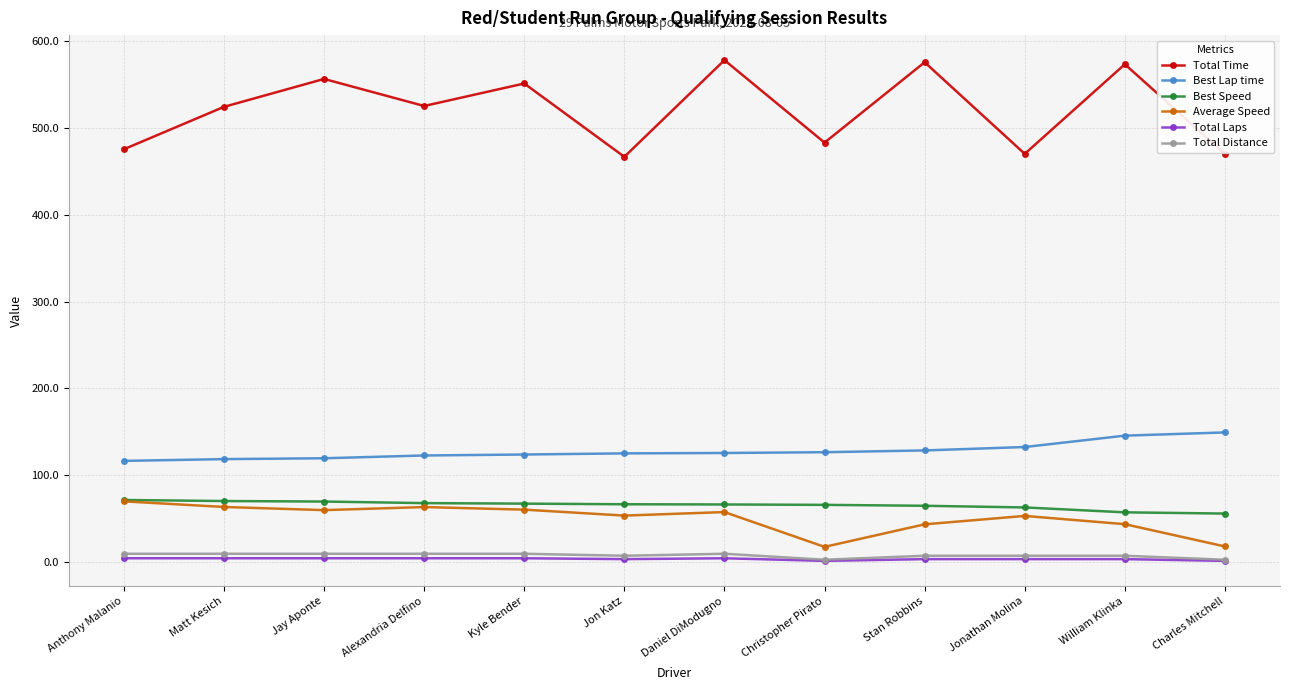

How many categories are shown in the chart?

12